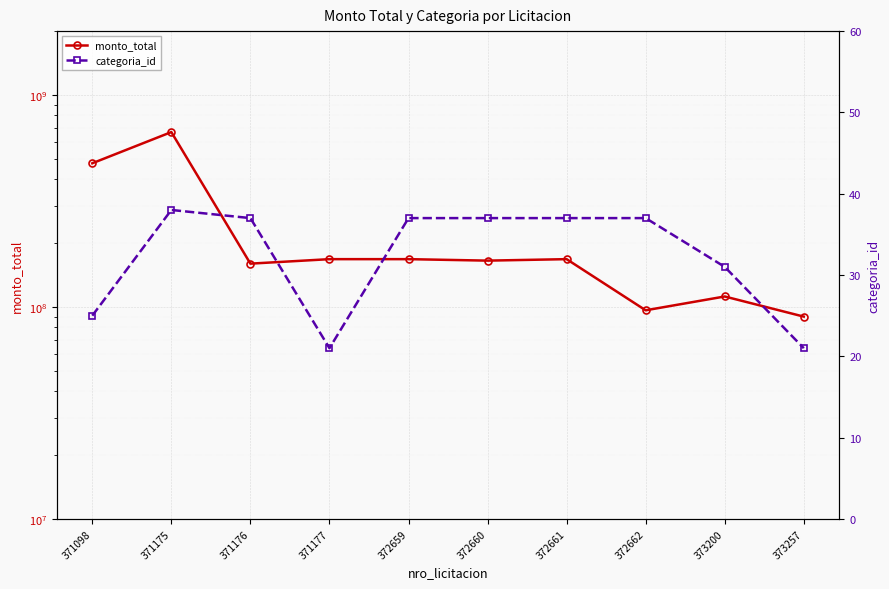

Is this an area chart (filled region under the line)?

No